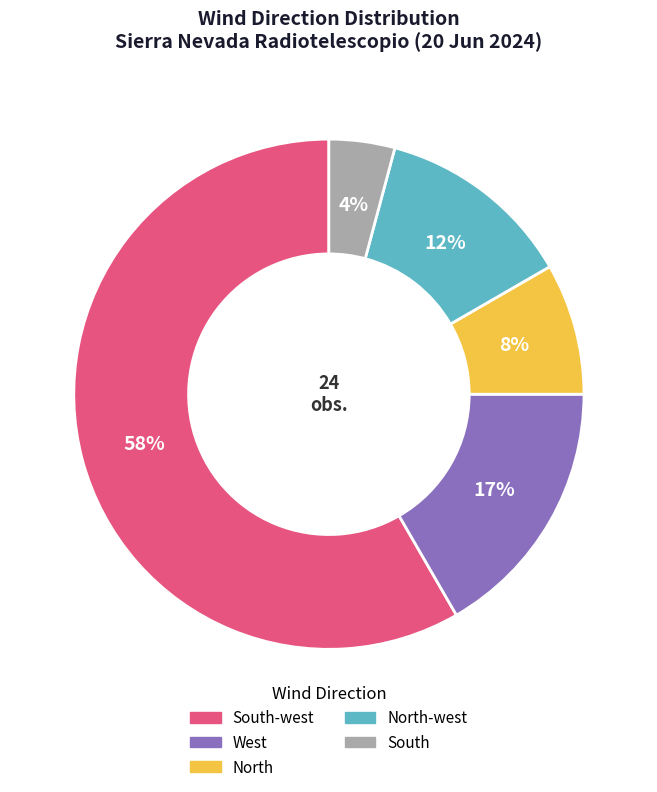

How many slices are in this pie chart?

5